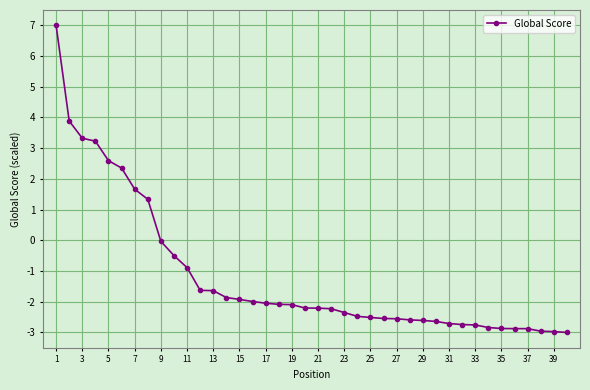

What is the sum of all values?

-46.8